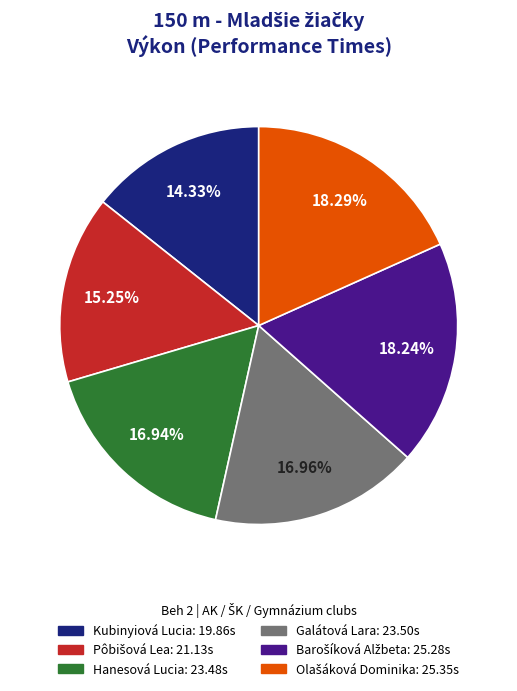

What is the ratio of the value at Galátová Lara to the value at Hanesová Lucia?

1.0